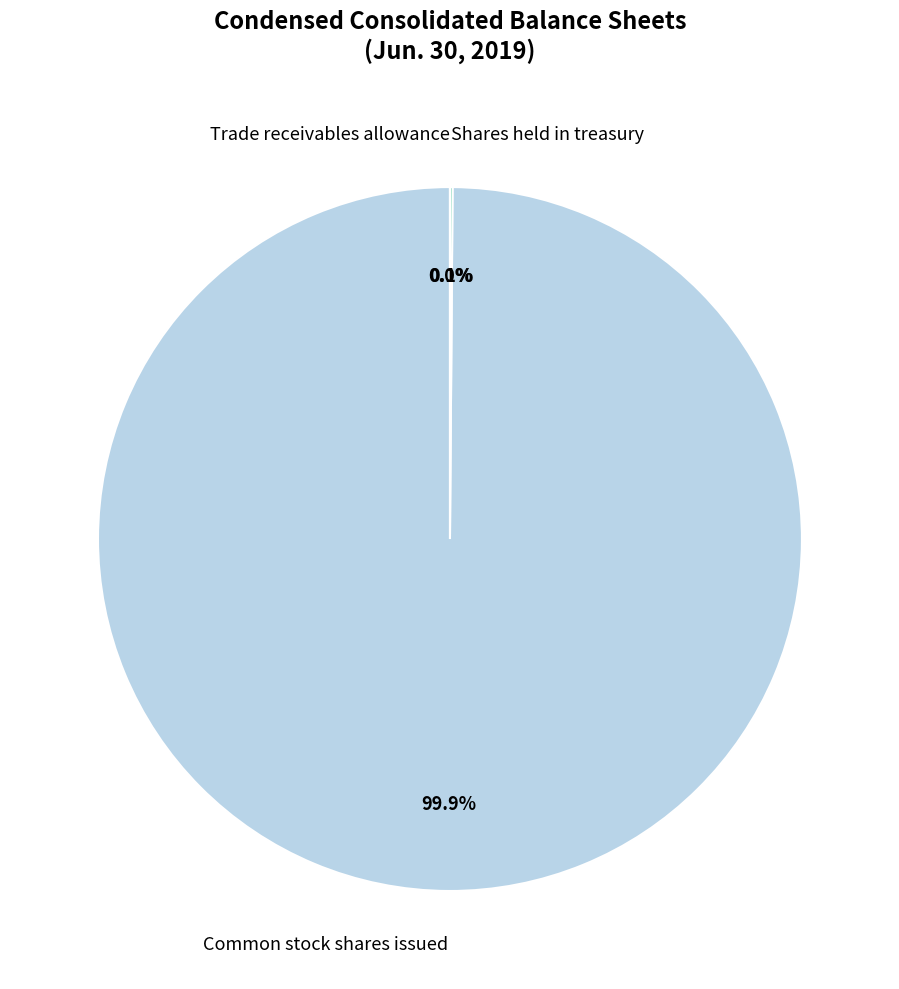

Which slice is the largest?

Common stock shares issued